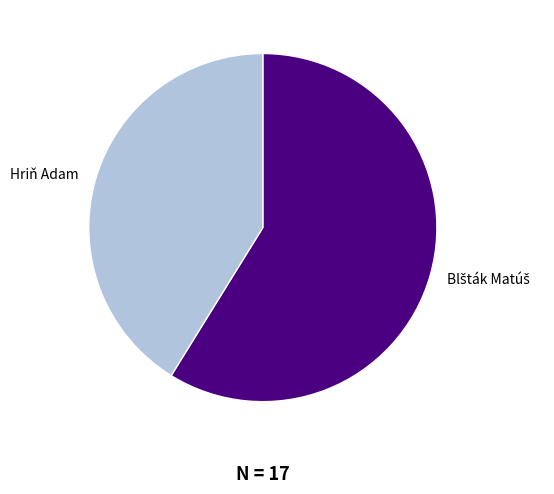

Is there any slice that represents more than half of the pie?

Yes